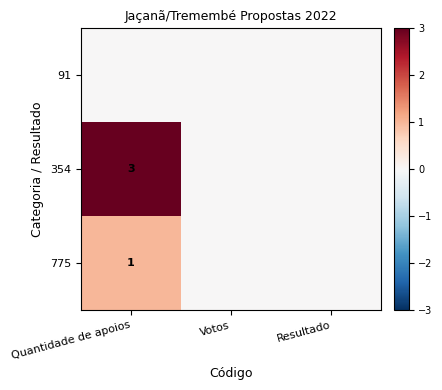

At how many categories does at least one series exceed 0?

1